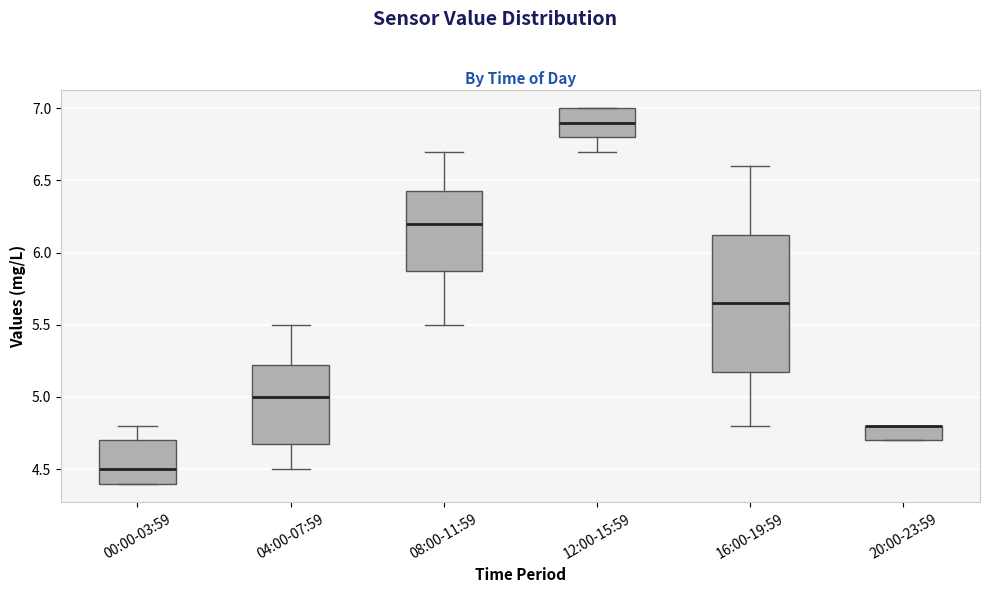

Where is the upper edge of the box for 12:00-15:59 on the y-axis? The values are not printed on the chart, so give them approximately, as read against the axis.

7.00